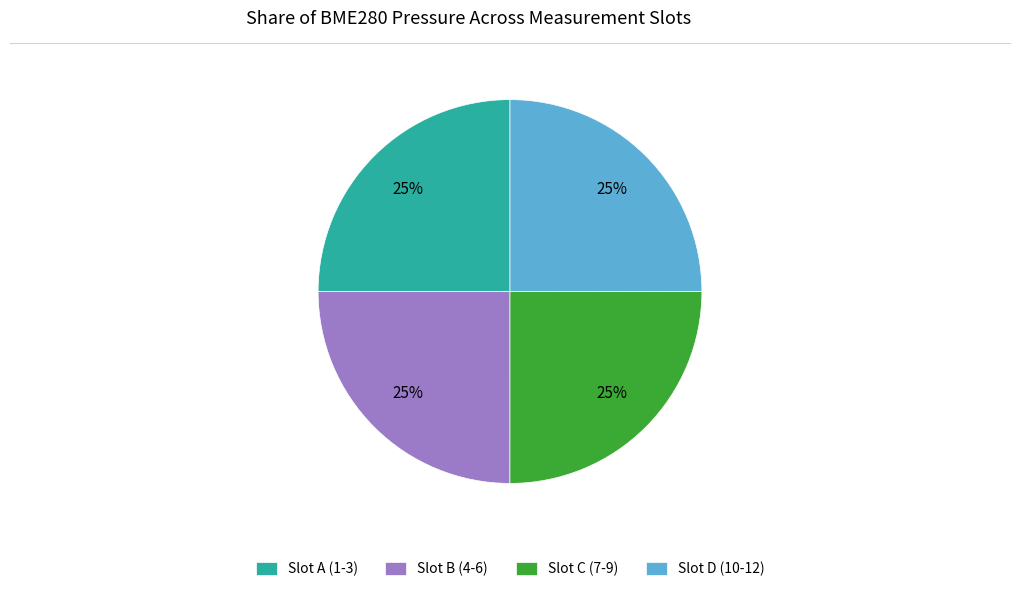

To the nearest percent, what portion does Slot C (7-9) represent?

25%